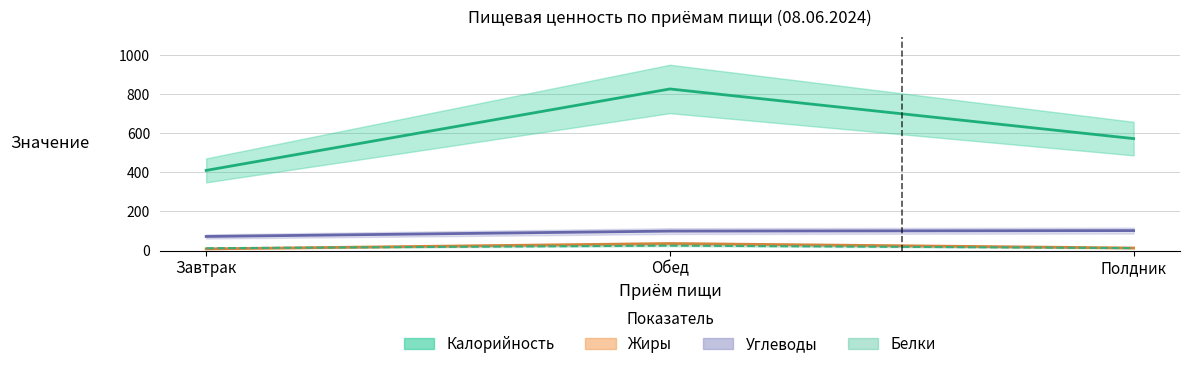

The value of Калорийность at Завтрак is 271.6. True or false?

False